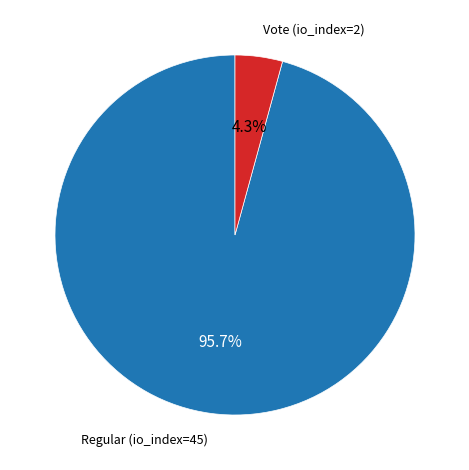

What percentage do Regular (io_index=45) and Vote (io_index=2) together represent?

100.0%